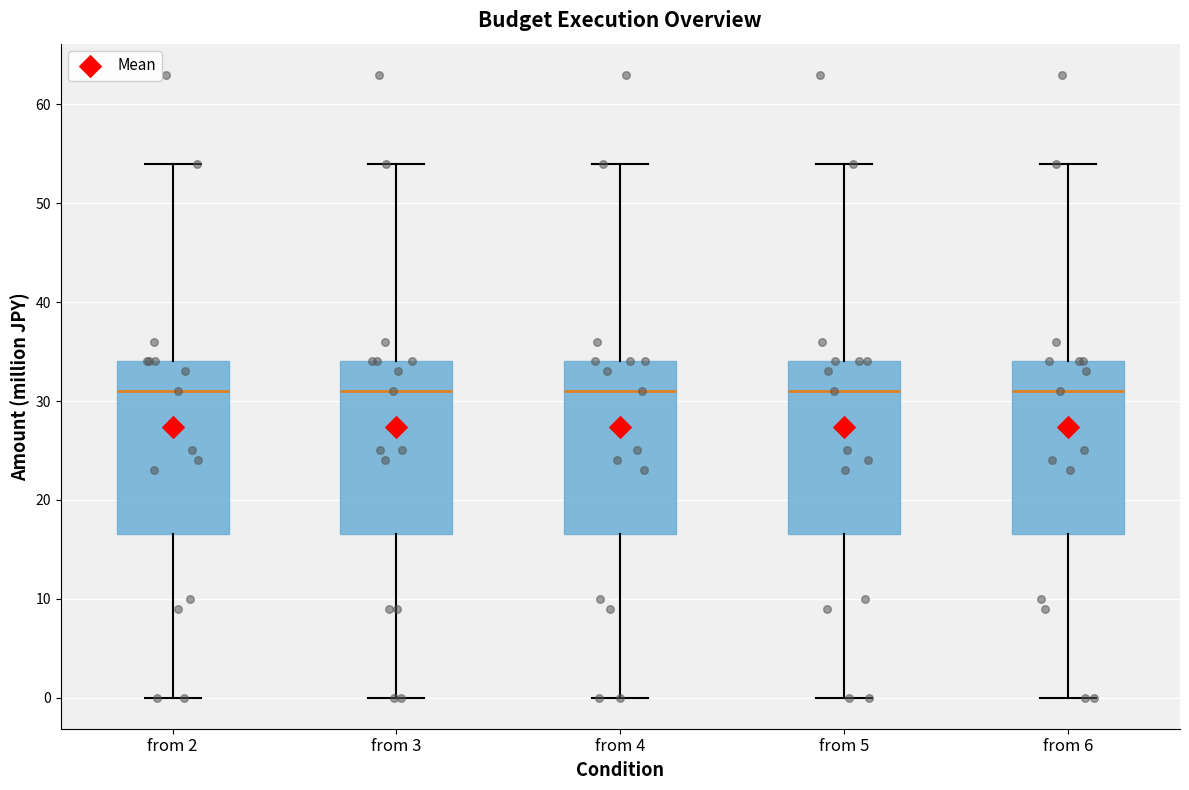

Reading left to right, read every box against the y-axis: the position of its median line, the range the box covers, and the ends of its whiskers. The values are not printed on the chart, so give them approximately, as read against the axis.

from 2: median 31, box 17 to 34, whiskers 0 to 54
from 3: median 31, box 17 to 34, whiskers 0 to 54
from 4: median 31, box 17 to 34, whiskers 0 to 54
from 5: median 31, box 17 to 34, whiskers 0 to 54
from 6: median 31, box 17 to 34, whiskers 0 to 54